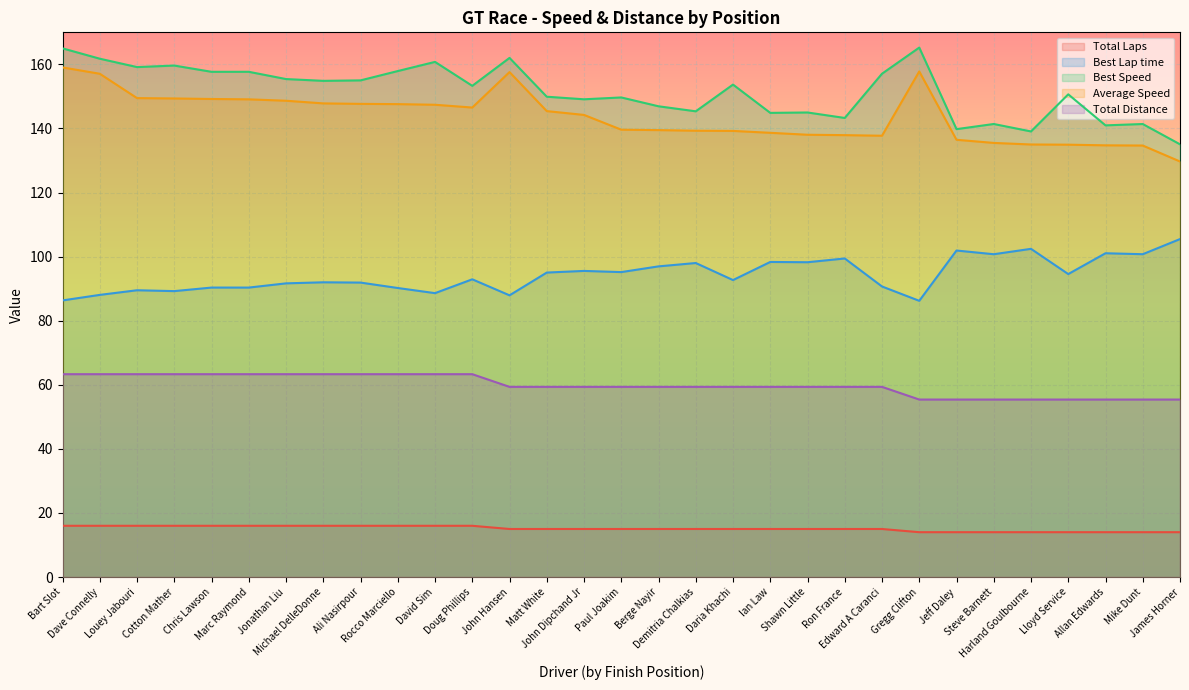

What is the average value of the Total Distance series?

59.9